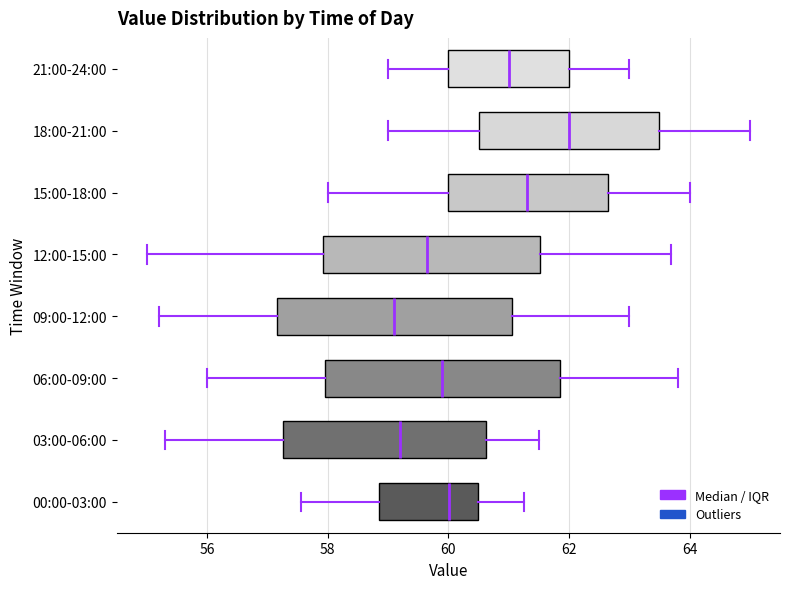

Reading bottom to top, transcribe this box plot: for each box, give where its median line is, the range the box spans, and where its two whiskers end, as read against the x-axis. The values are not printed on the chart, so give them approximately, as read against the axis.

00:00-03:00: median 60.0, box 58.8 to 60.4, whiskers 57.6 to 61.2
03:00-06:00: median 59.2, box 57.2 to 60.6, whiskers 55.4 to 61.6
06:00-09:00: median 60.0, box 58.0 to 61.8, whiskers 56.0 to 63.8
09:00-12:00: median 59.2, box 57.2 to 61.0, whiskers 55.2 to 63.0
12:00-15:00: median 59.6, box 58.0 to 61.6, whiskers 55.0 to 63.8
15:00-18:00: median 61.4, box 60.0 to 62.6, whiskers 58.0 to 64.0
18:00-21:00: median 62.0, box 60.6 to 63.6, whiskers 59.0 to 65.0
21:00-24:00: median 61.0, box 60.0 to 62.0, whiskers 59.0 to 63.0